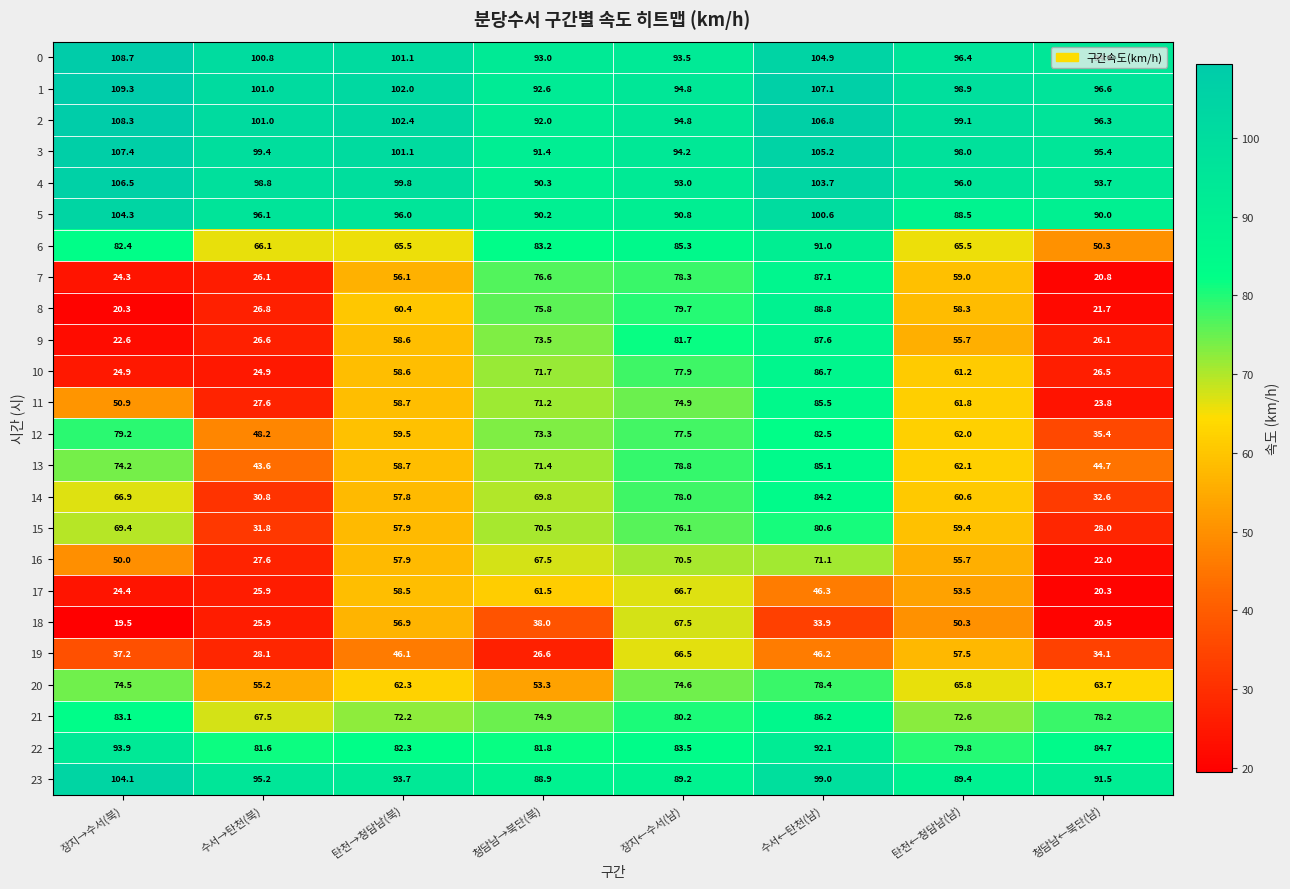

At which label does 1 first exceed 101?

장지→수서(북)